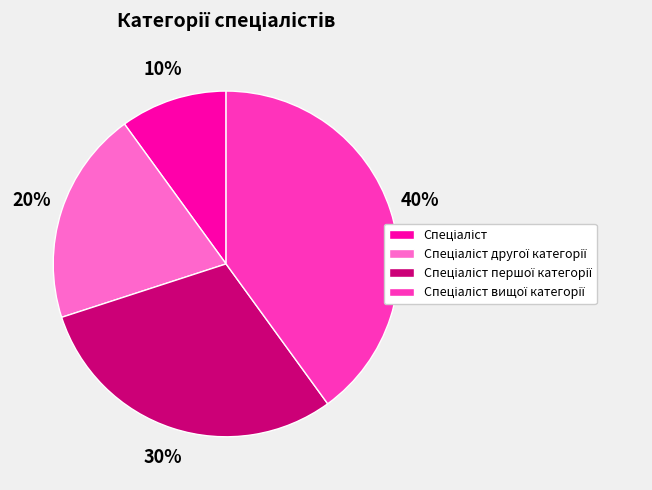

Is there any slice that represents more than half of the pie?

No